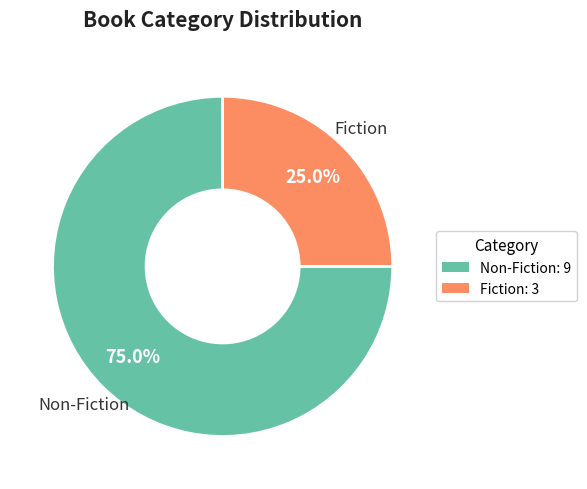

Which has a higher value, Non-Fiction or Fiction?

Non-Fiction